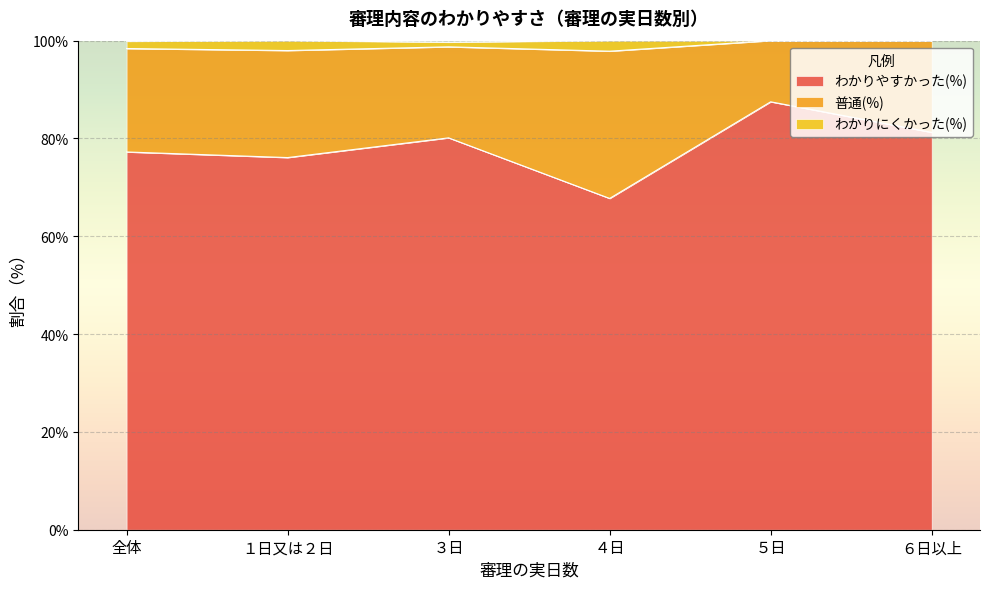

Which has a higher value, ４日 or １日又は２日?

１日又は２日